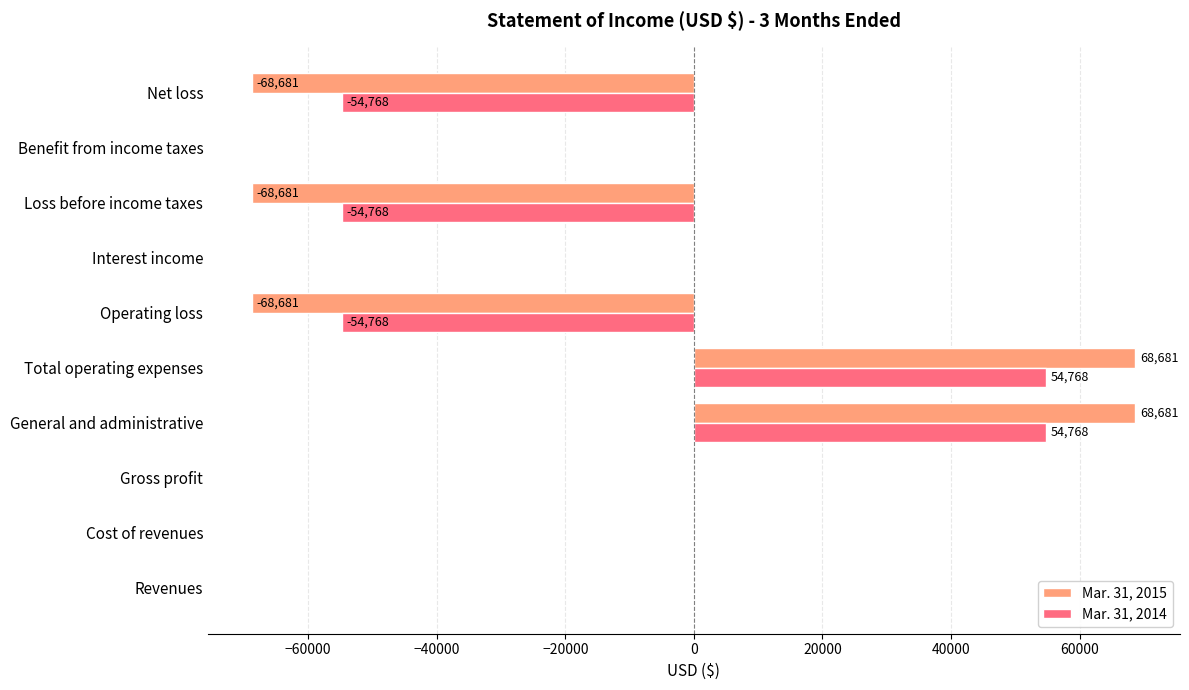

How many Mar. 31, 2015 values are between -68681 and 0?

8